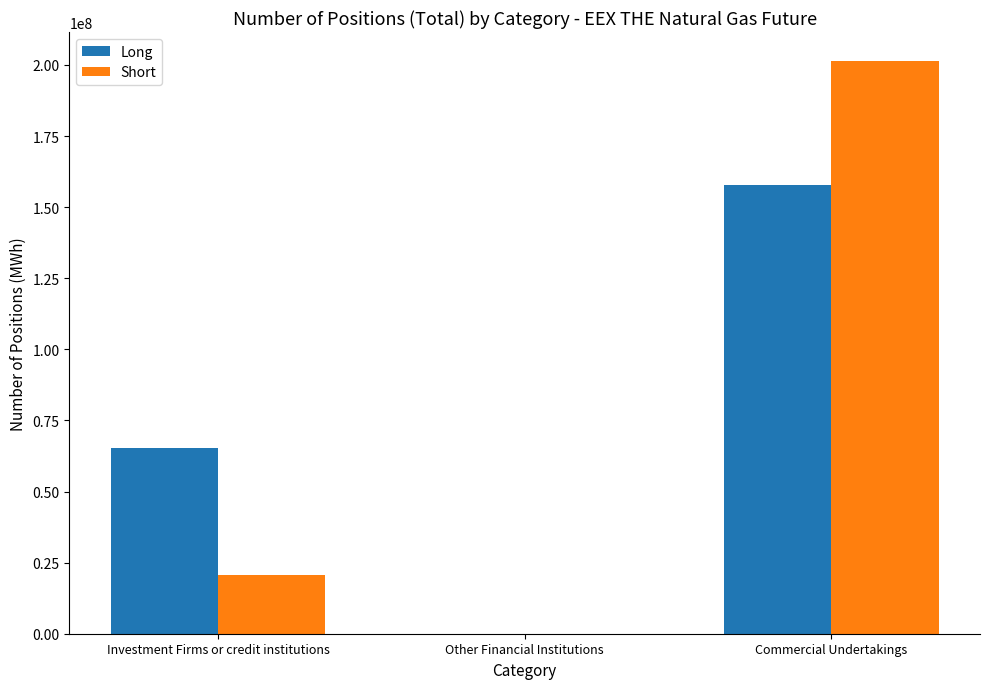

Where is Long nearest to the value 78949205?

Investment Firms or credit institutions